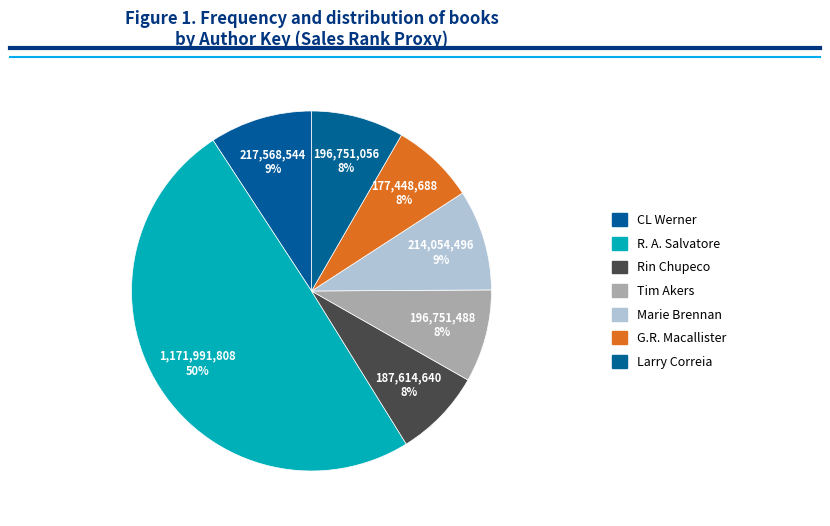

How many segments does this pie chart have?

7